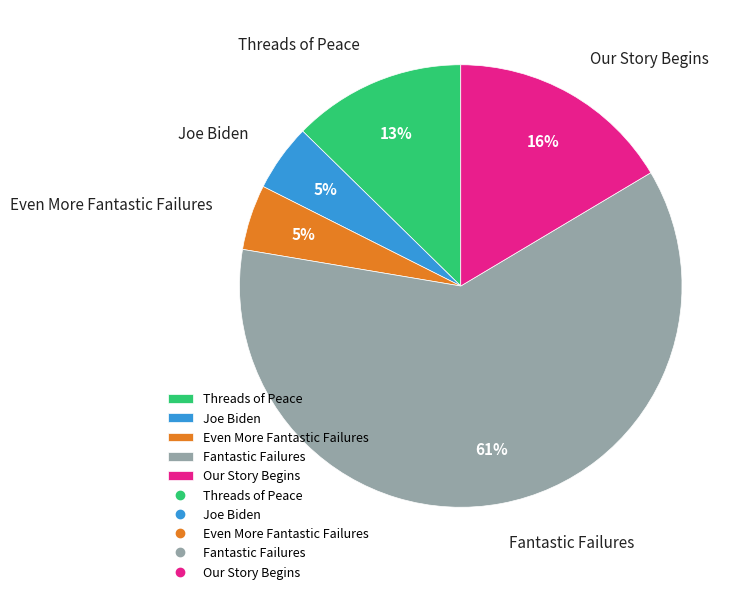

To the nearest percent, what percentage of the pie is Even More Fantastic Failures?

5%